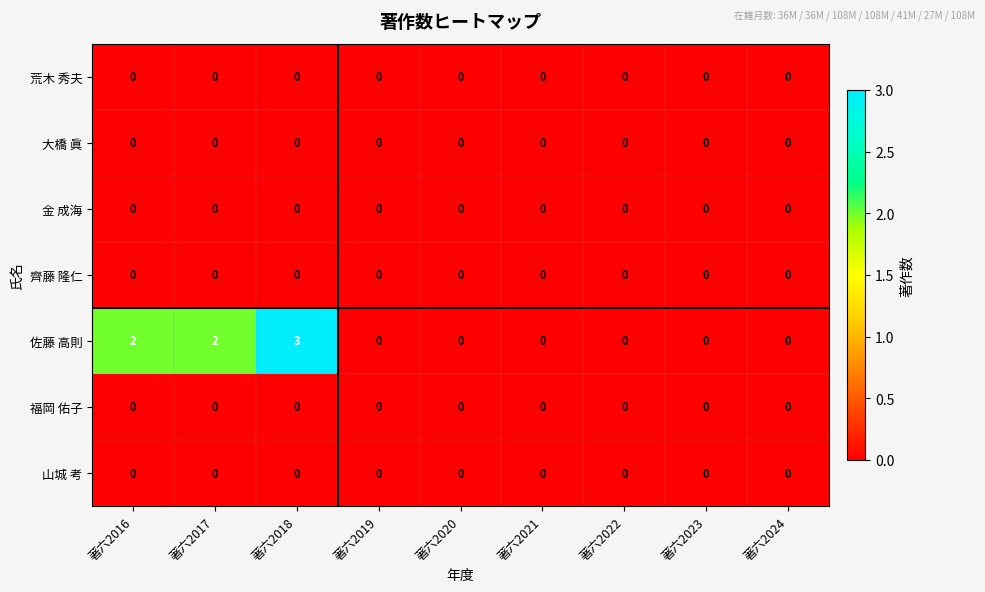

At which category is the sum across all series the highest?

著六2018